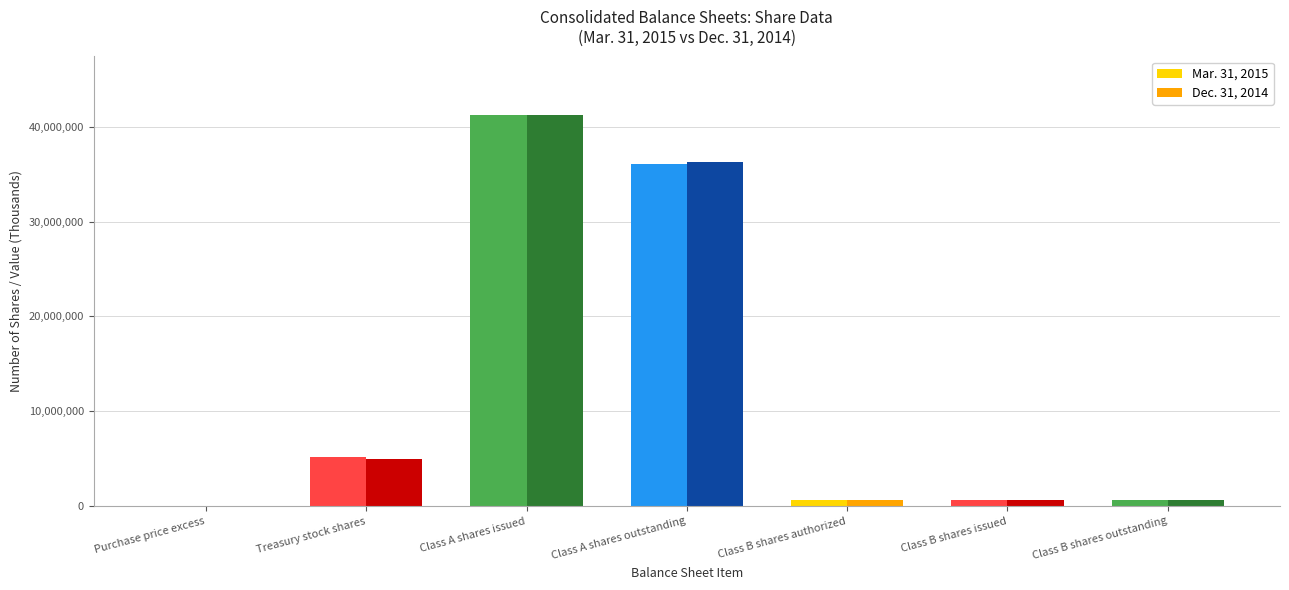

Does the chart contain stacked bars?

No